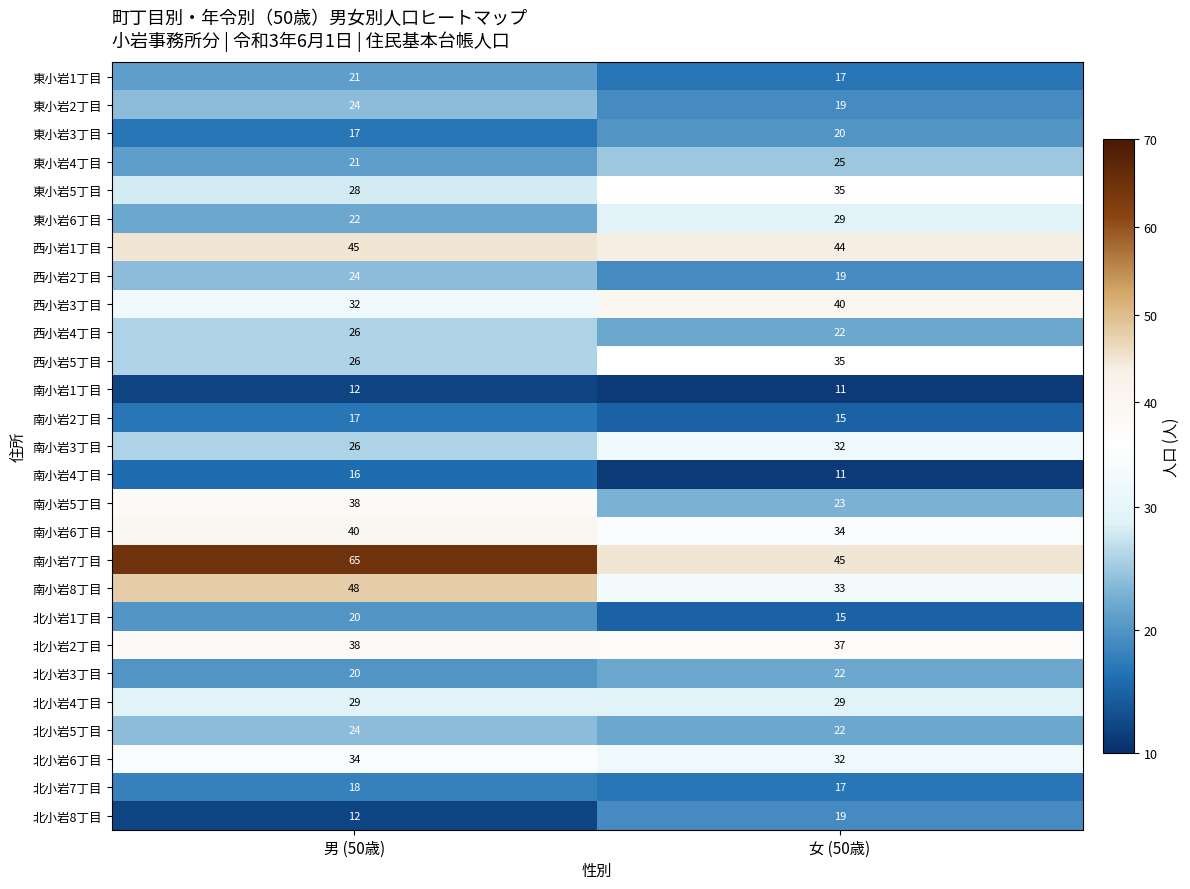

What is the sum of the 西小岩3丁目 values at 男 (50歳) and 女 (50歳)?

72